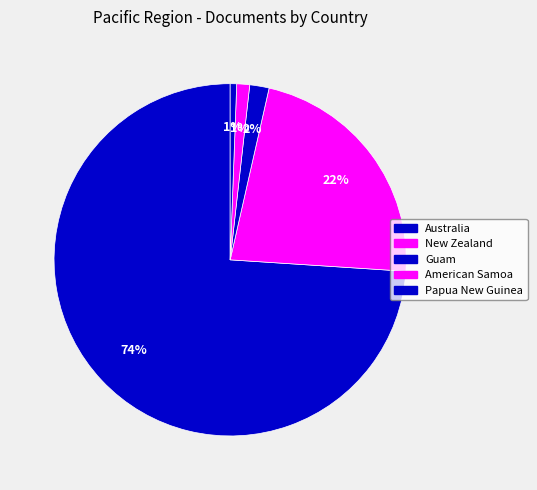

Do American Samoa and Guam together represent more than half of the pie?

No